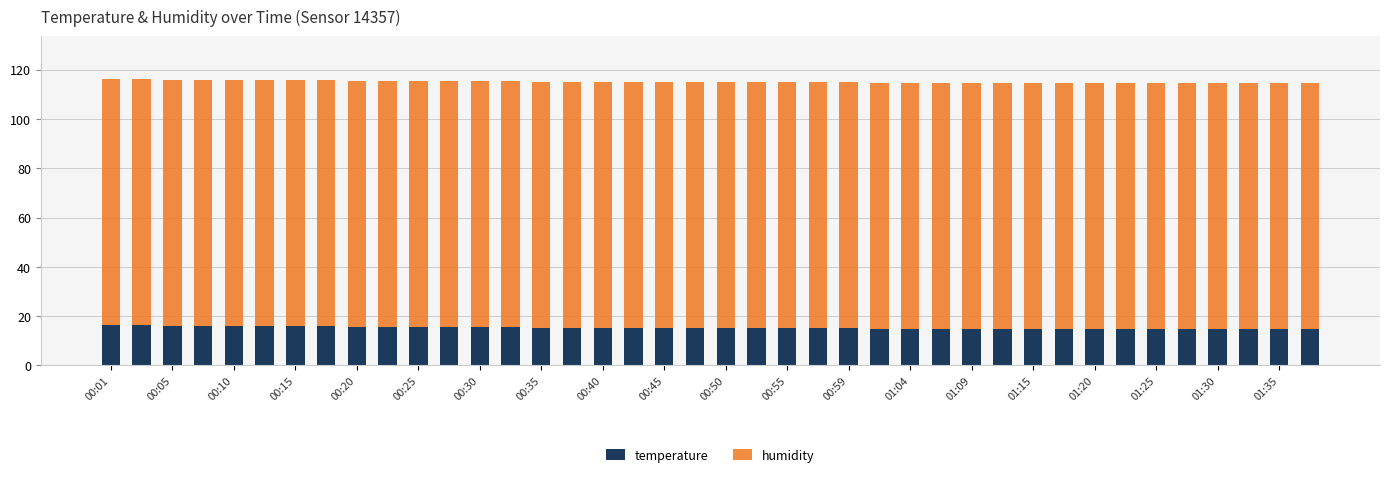

What is the lowest value of the temperature series?

14.7